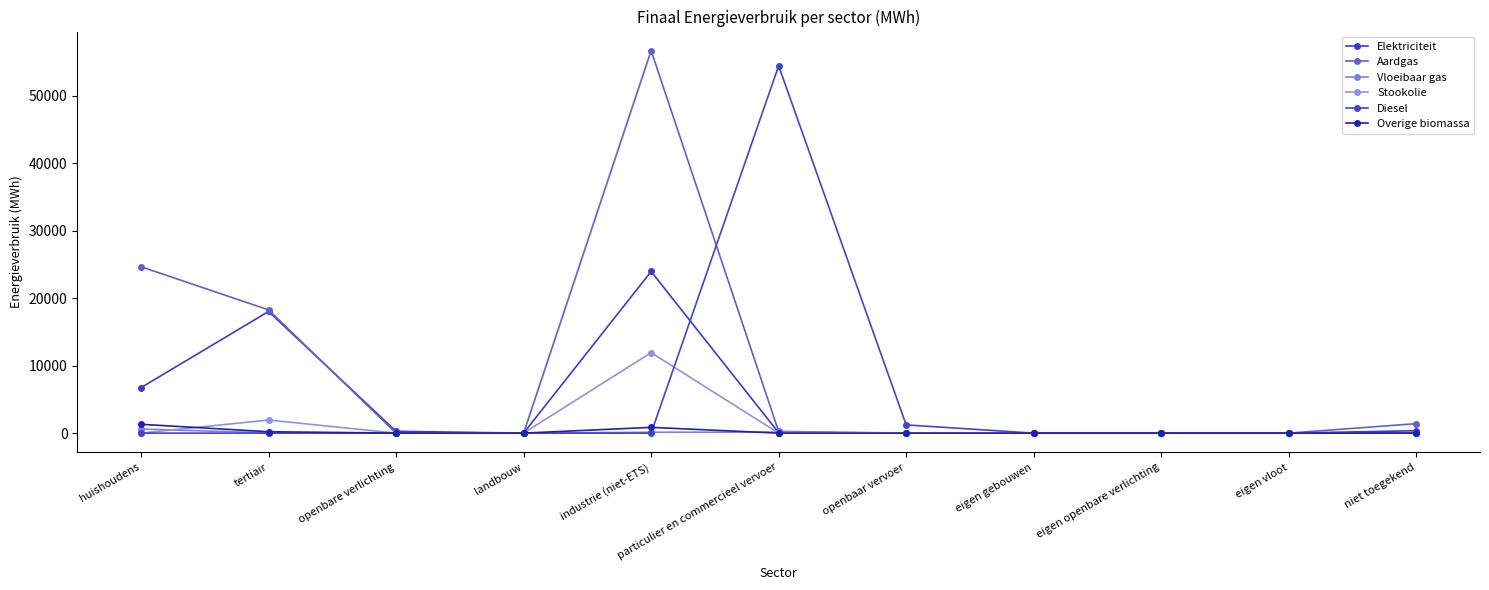

At which category does Overige biomassa reach its first local peak?

industrie (niet-ETS)